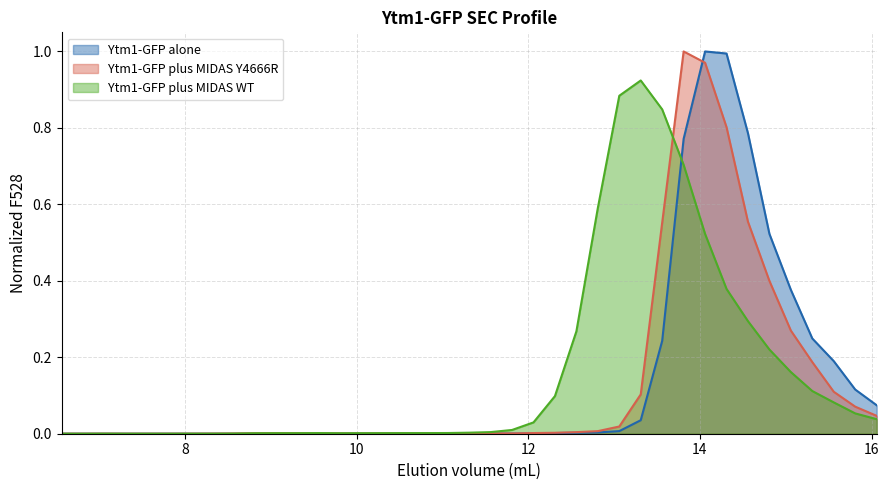

Rank the categories by Ytm1-GFP alone value from highest to lowest.

14.06, 14.31, 14.56, 13.81, 14.81, 15.06, 15.31, 13.56, 15.56, 15.81, 16.06, 13.31, 13.06, 12.81, 12.56, 12.31, 12.06, 11.81, 11.56, 10.56, 11.06, 10.31, 11.31, 9.81, 10.06, 9.31, 10.81, 9.06, 8.81, 9.56, 7.81, 6.56, 6.81, 7.06, 7.31, 7.56, 8.06, 8.31, 8.56